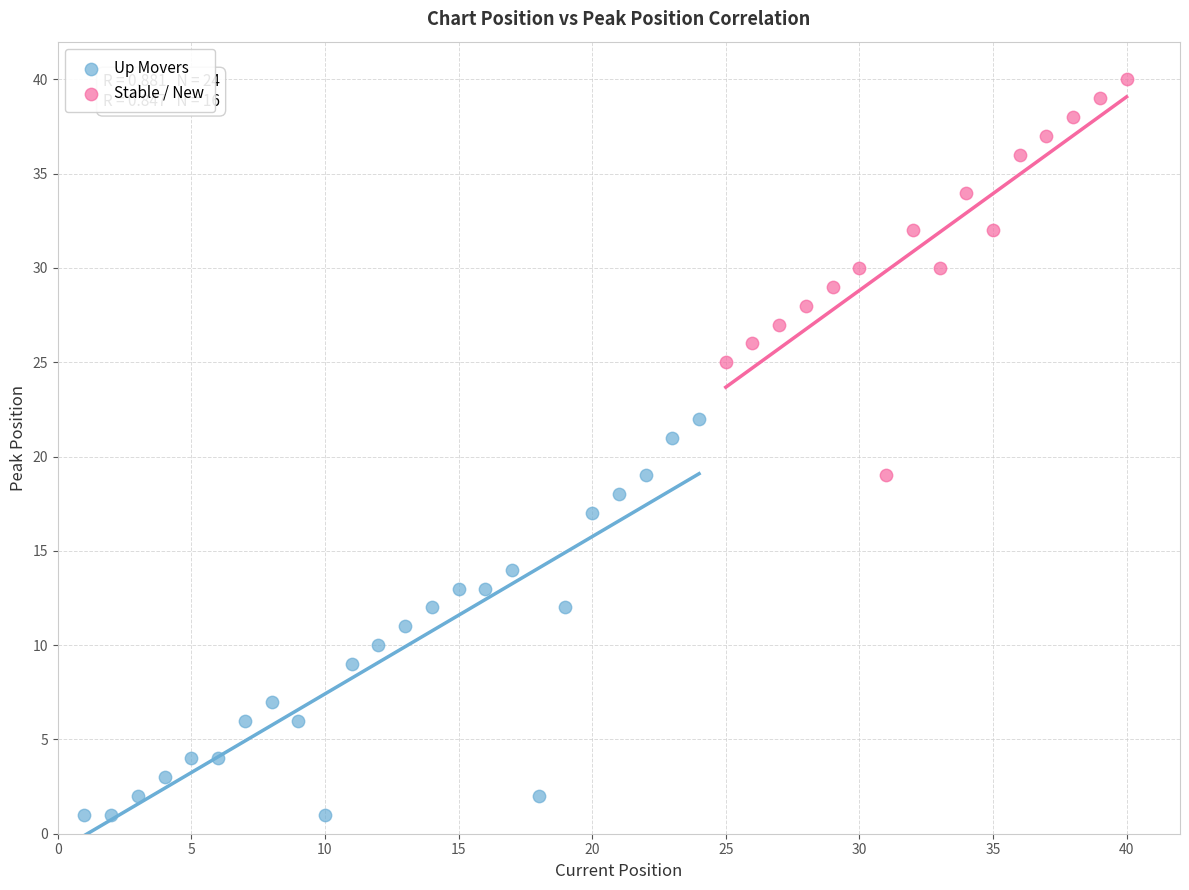

Which series reaches the minimum Y coordinate?

Up Movers